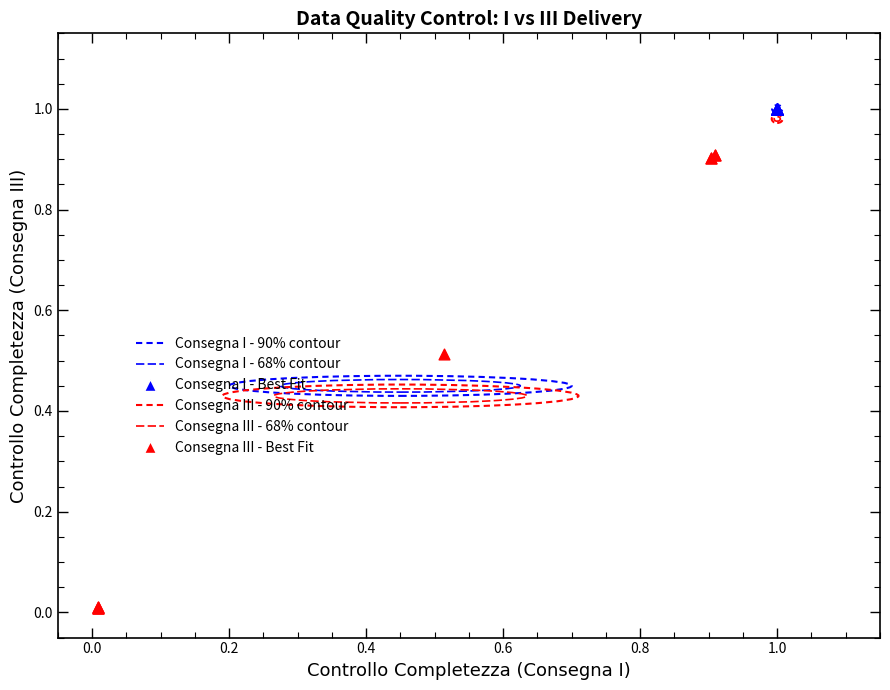

Which series reaches the maximum Y coordinate?

Consegna I - Best Fit